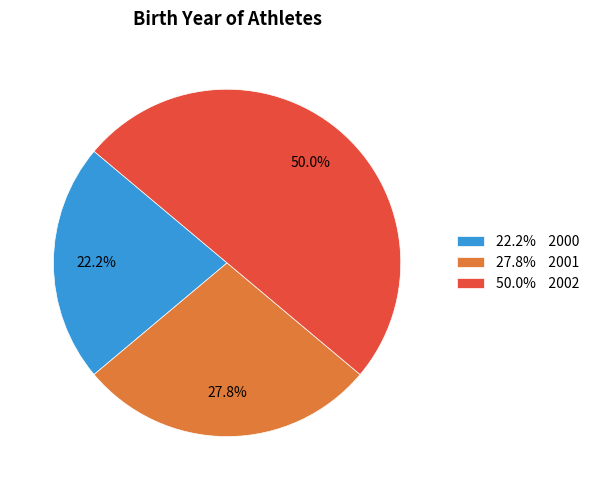

Count the number of slices in the pie.

3